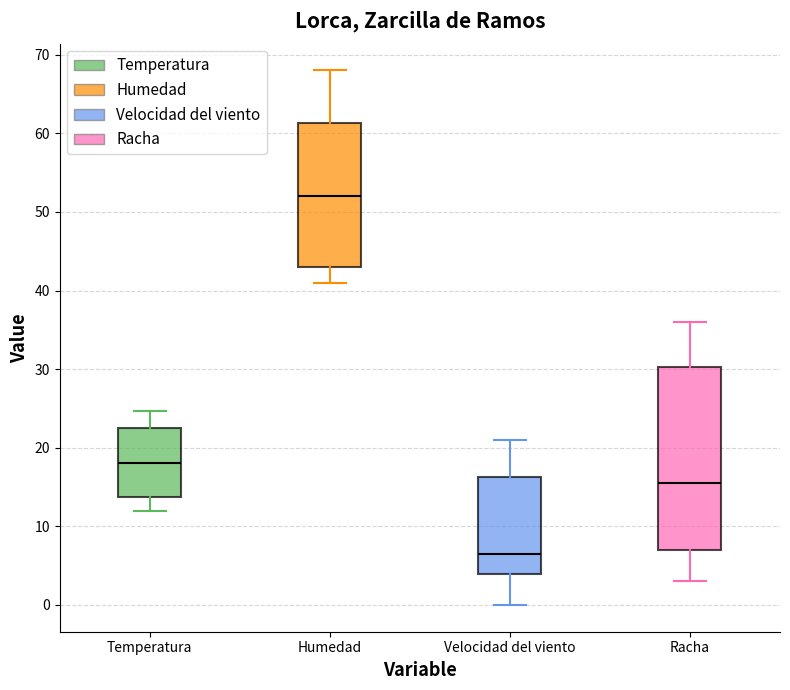

Which box's median line is the lowest?

Velocidad del viento